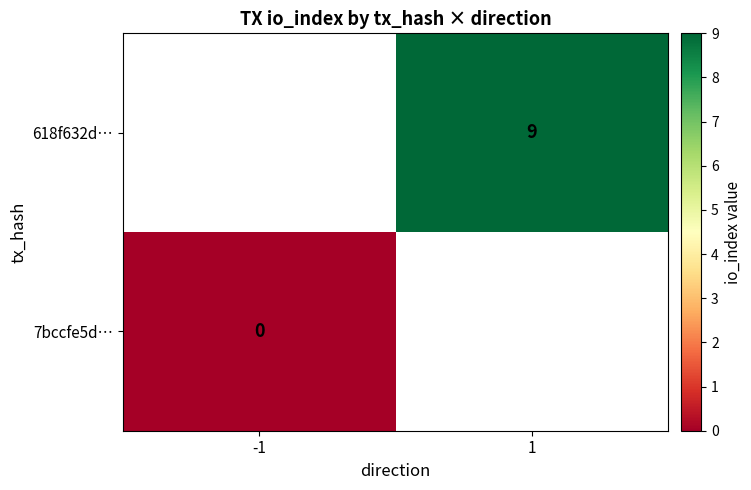

The 618f632d… series shows 9 at 1. True or false?

True